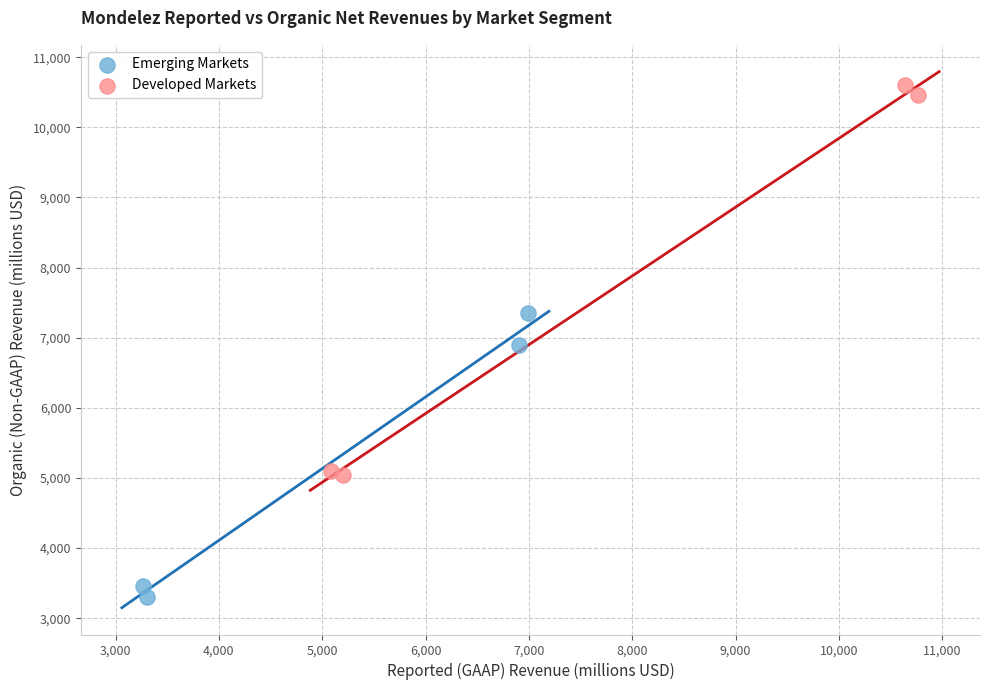

Which series has the largest Y range (max minus min)?

Developed Markets